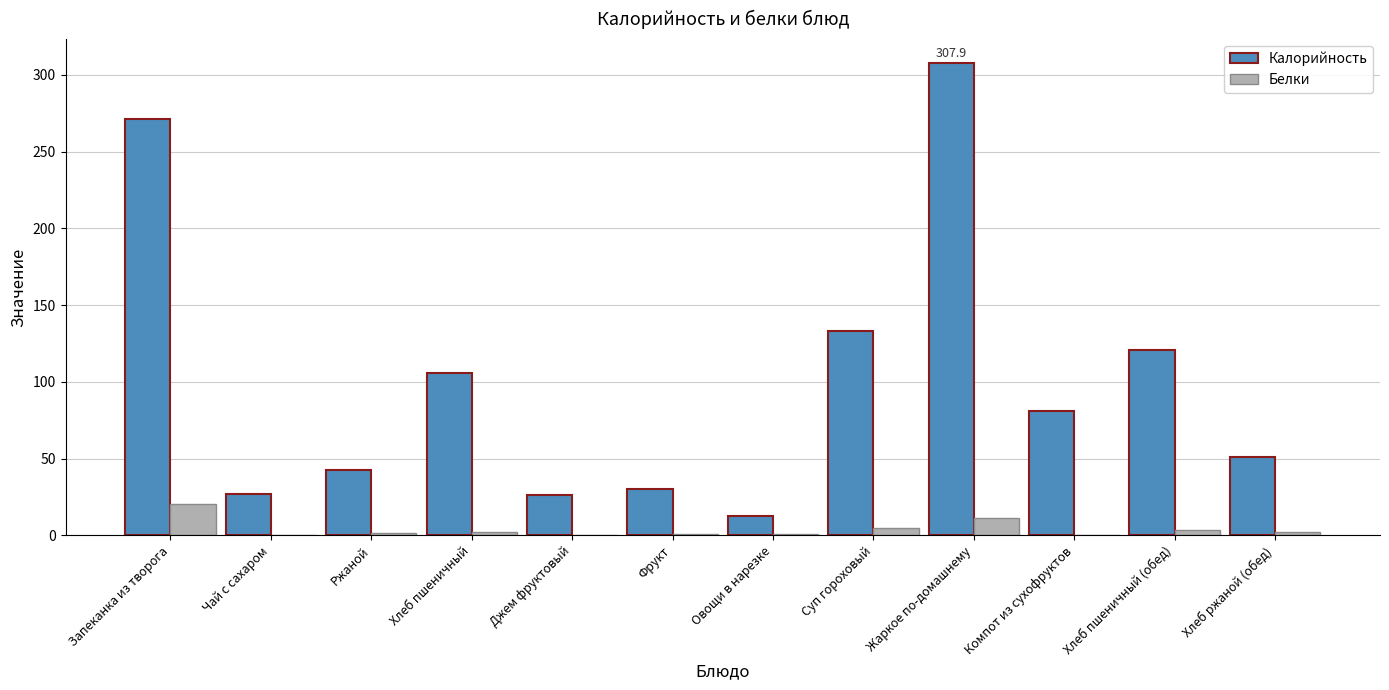

Is it true that Калорийность equals 26.0 at Джем фруктовый?

True